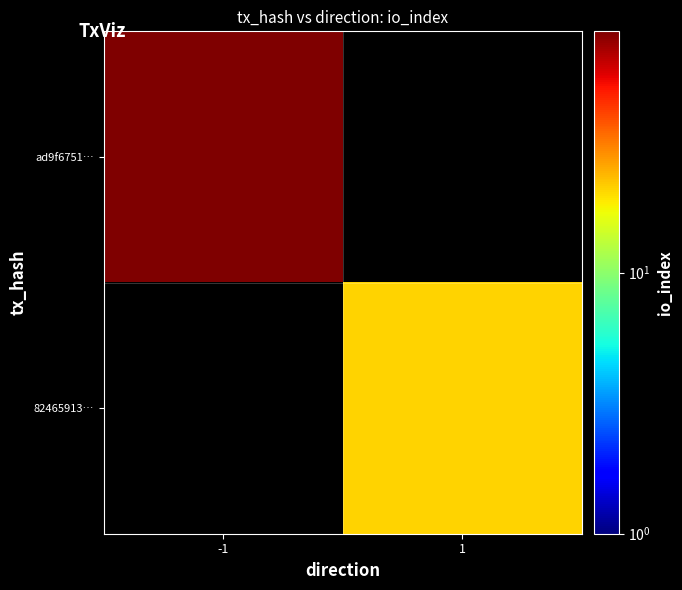

Which series has the largest range (max minus min)?

ad9f6751…